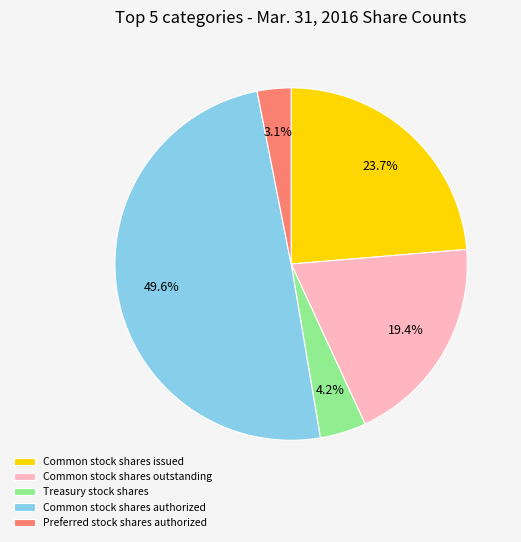

Is it true that Common stock shares authorized is 50% of the pie?

True